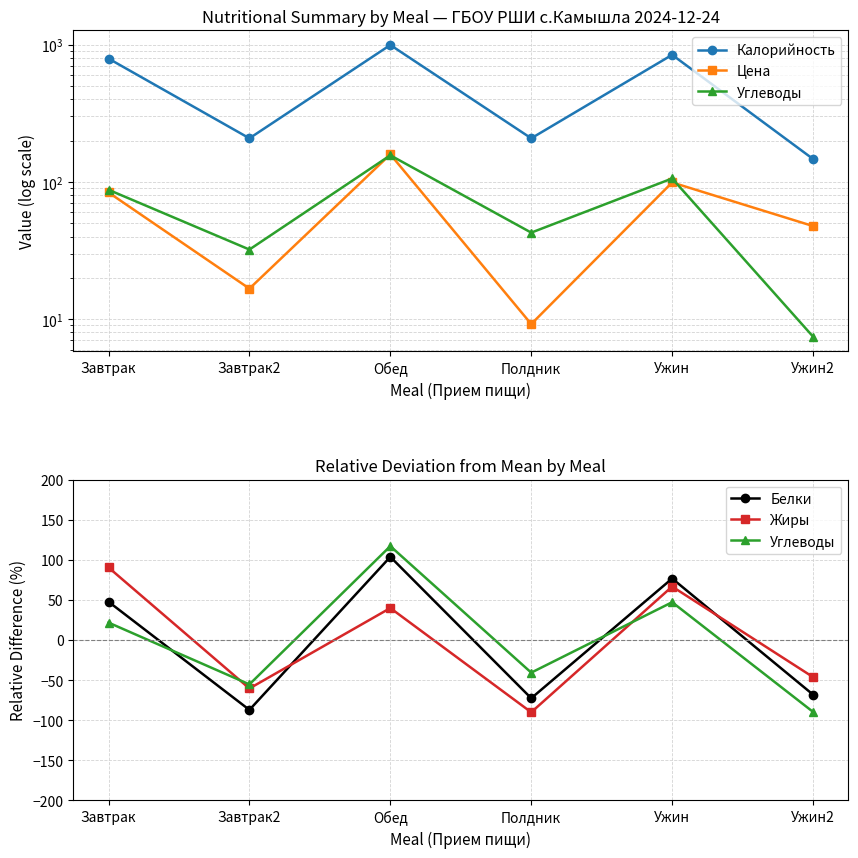

At how many categories does at least one series exceed 979?

1